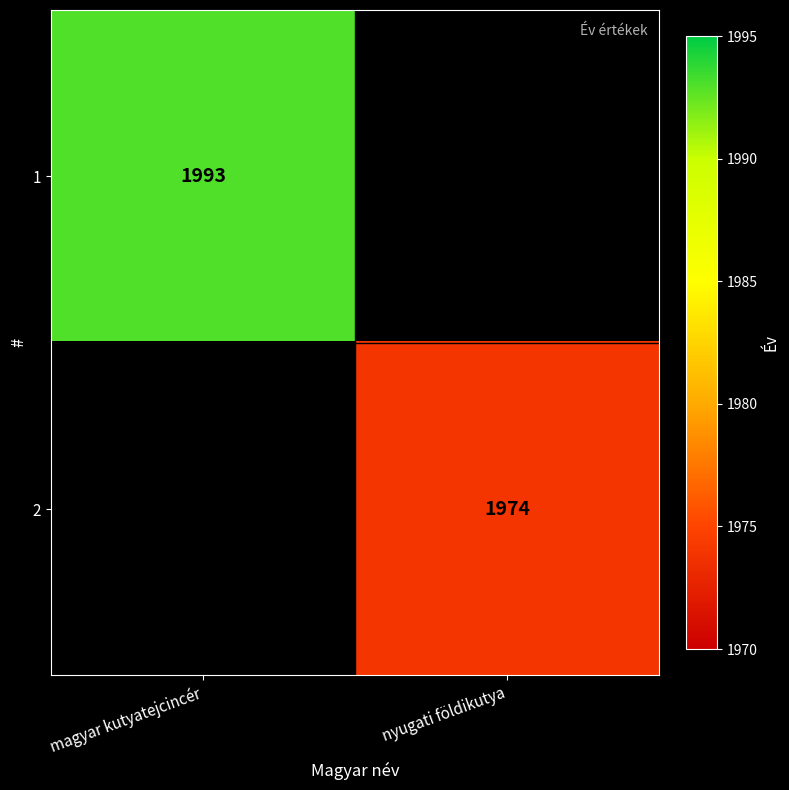

True or false: 1 has a value of 611 at magyar kutyatejcincér.

False